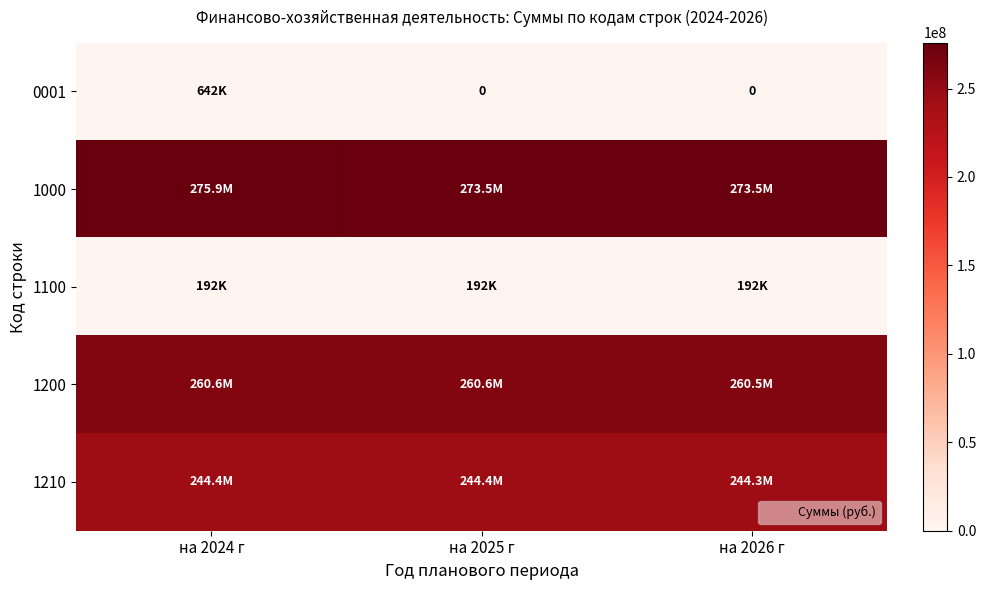

Where does the 1200 series first go above 260610808?

на 2024 г